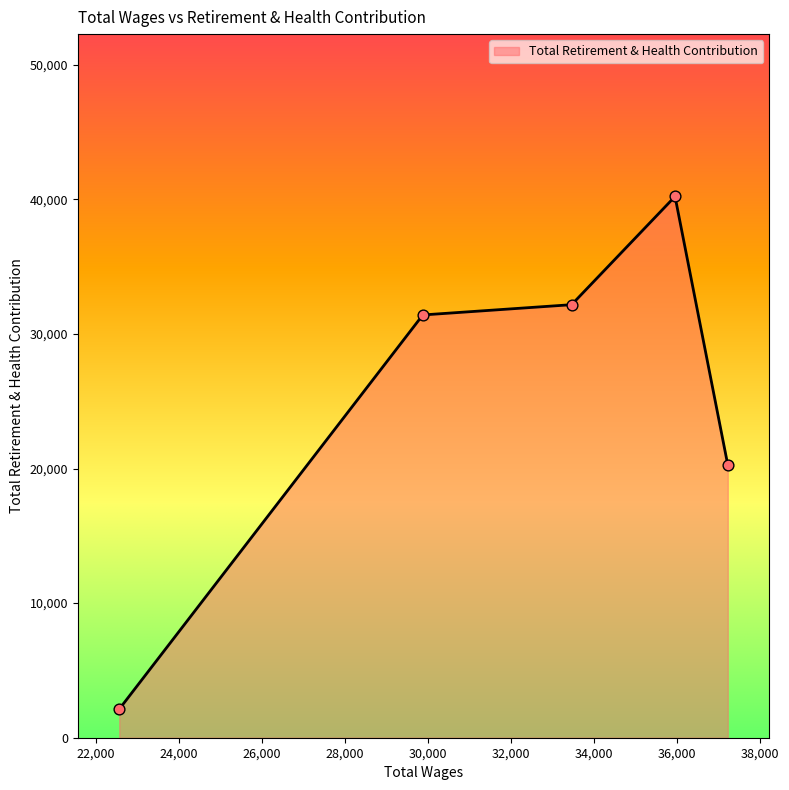

What is the maximum value shown in the chart?

40214